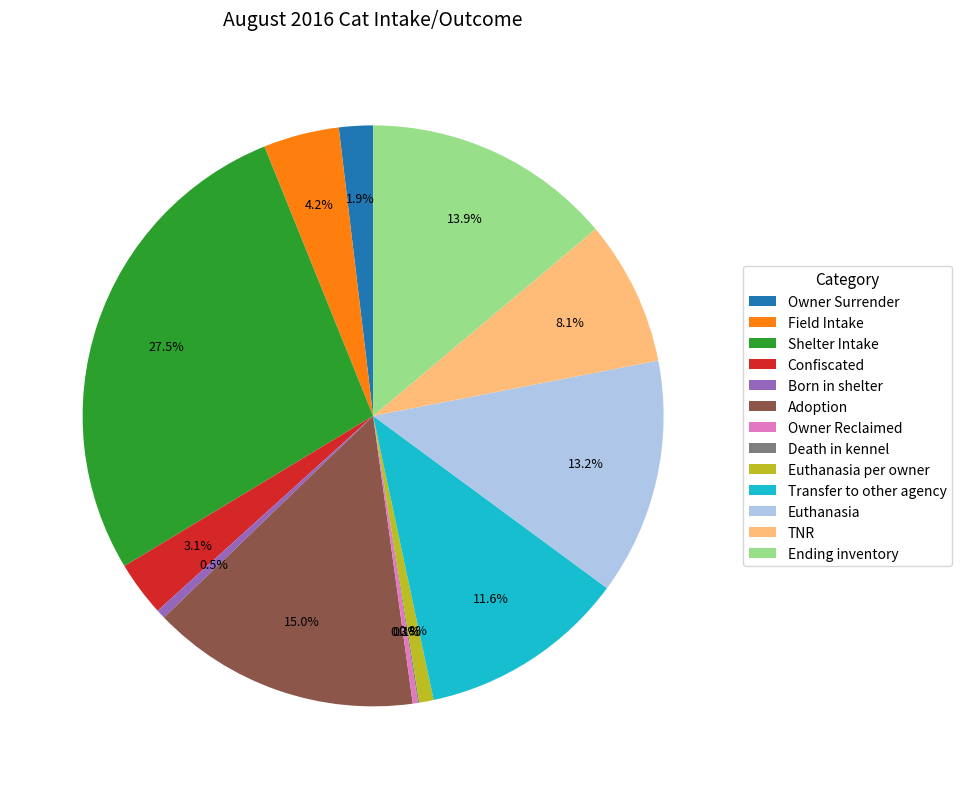

Combined, do Adoption and Transfer to other agency account for over 50%?

No